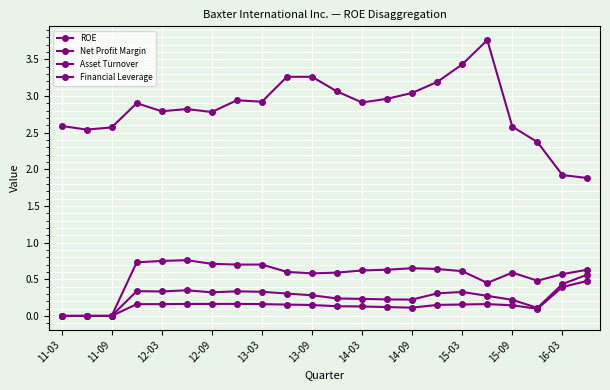

How many interior local peaks does the Asset Turnover series have?

3